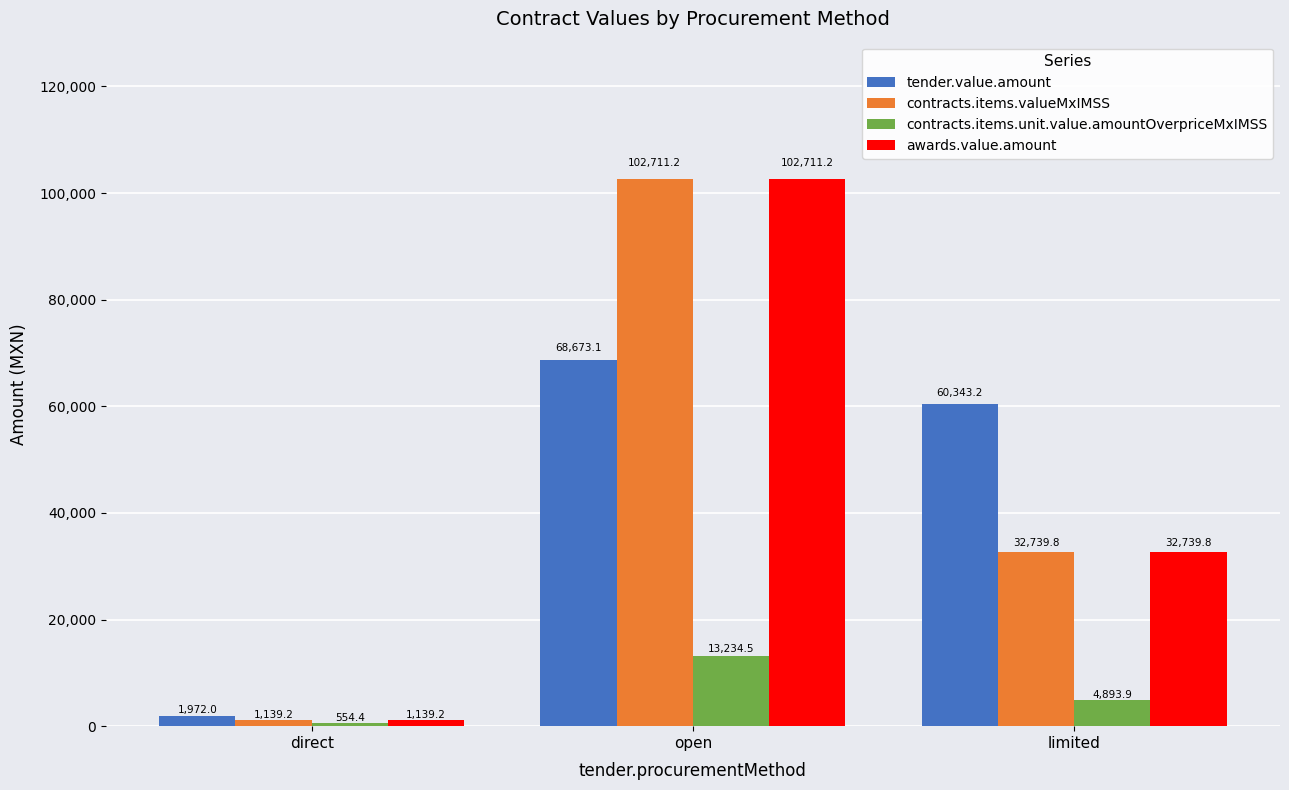

At which label is contracts.items.valueMxIMSS closest to 51925?

limited